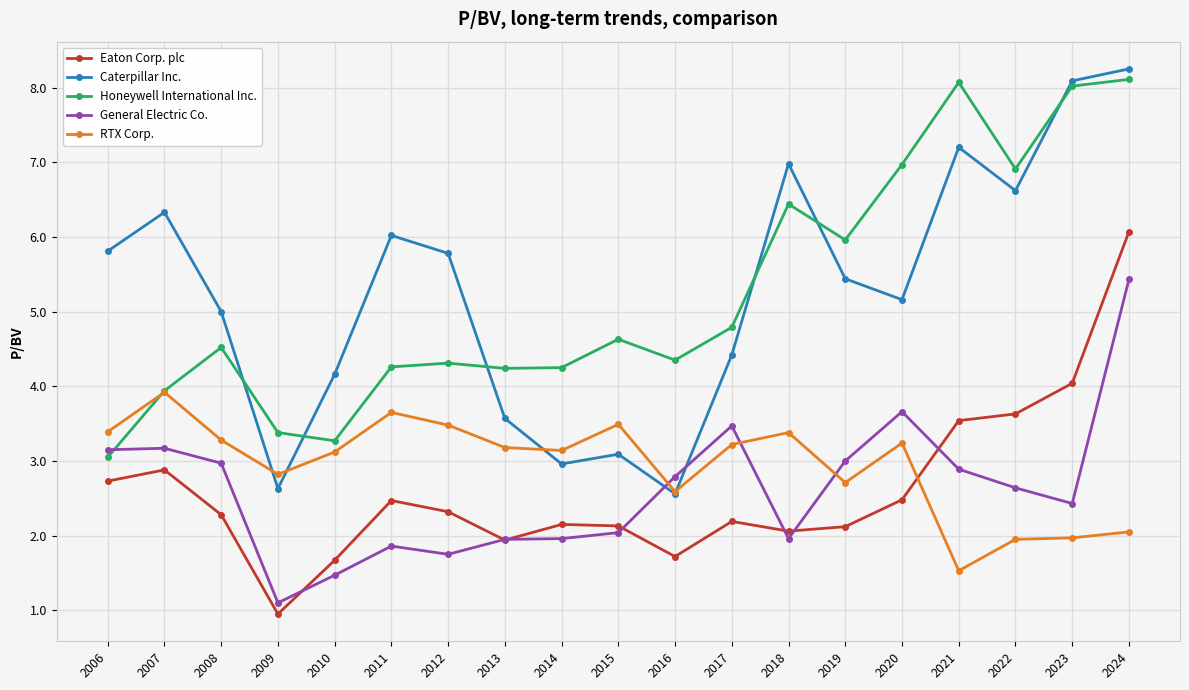

What is the average value of the Caterpillar Inc. series?

5.3